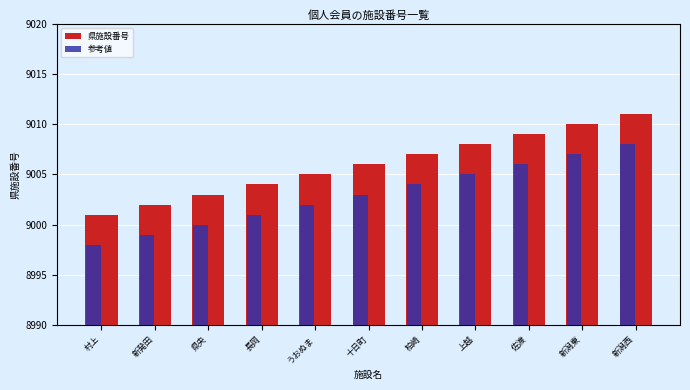

Count the 県施設番号 values in the range 9003 to 9009.

7